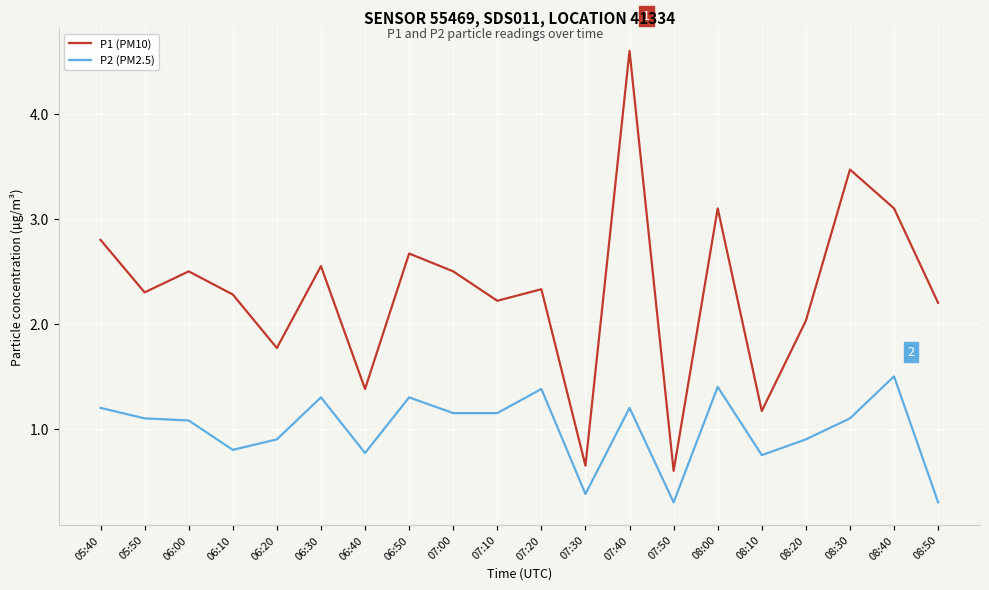

The P2 (PM2.5) series shows 0.3 at 08:50. True or false?

True